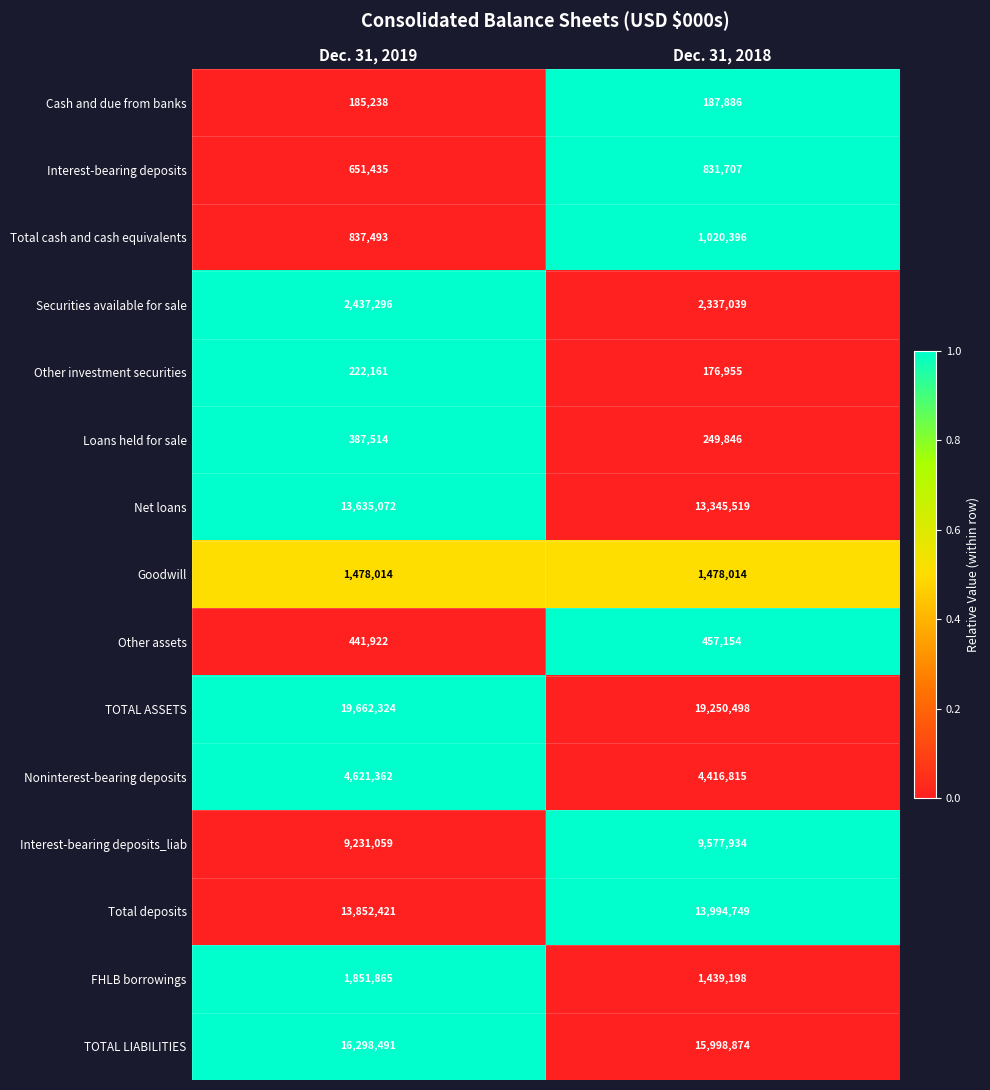

What is the smallest value displayed?

176955